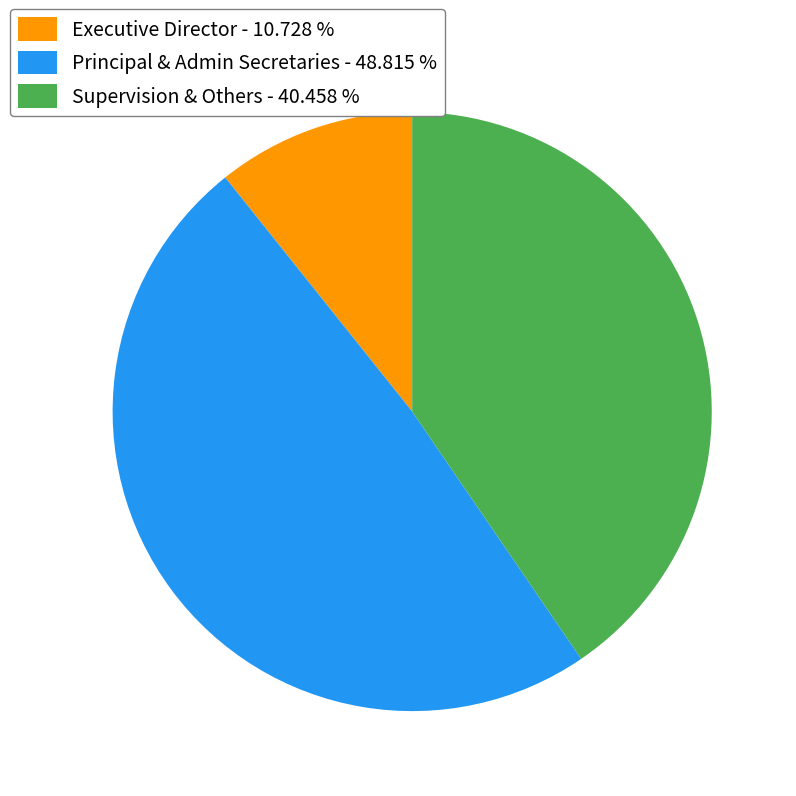

Is the sum of Supervision & Others - 40.458 % and Principal & Admin Secretaries - 48.815 % greater than half?

Yes